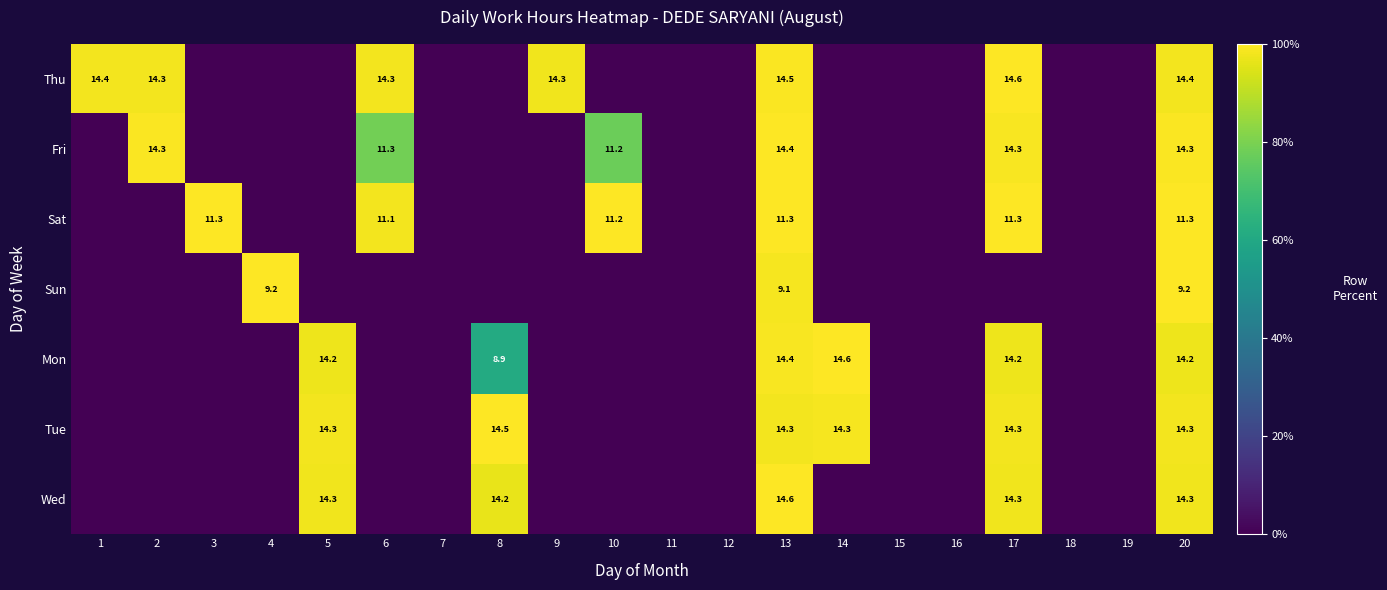

True or false: Tue has a value of 14.3 at 5.

True